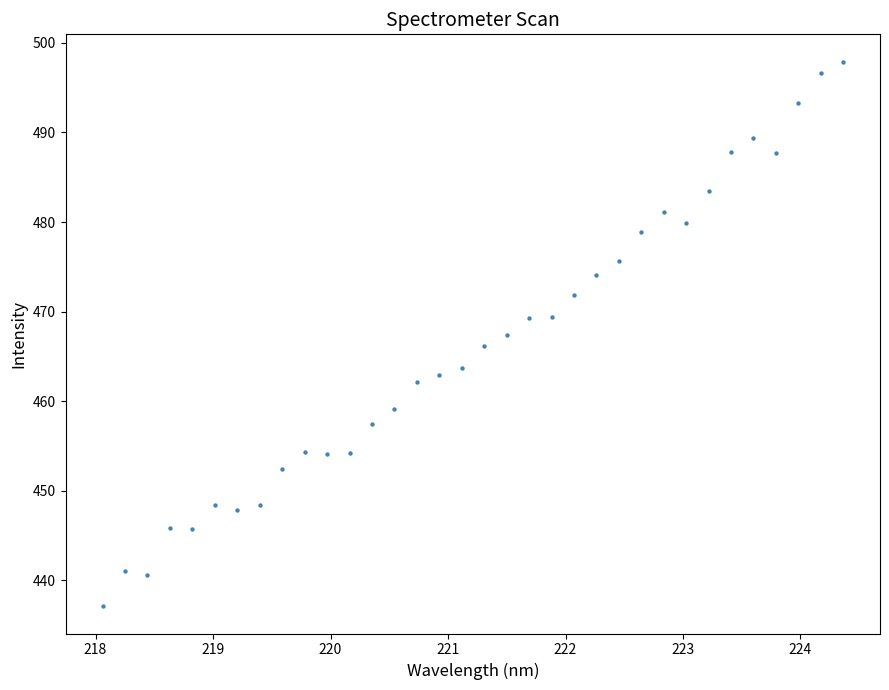

What is the range of X values (max minus min)?

6.3